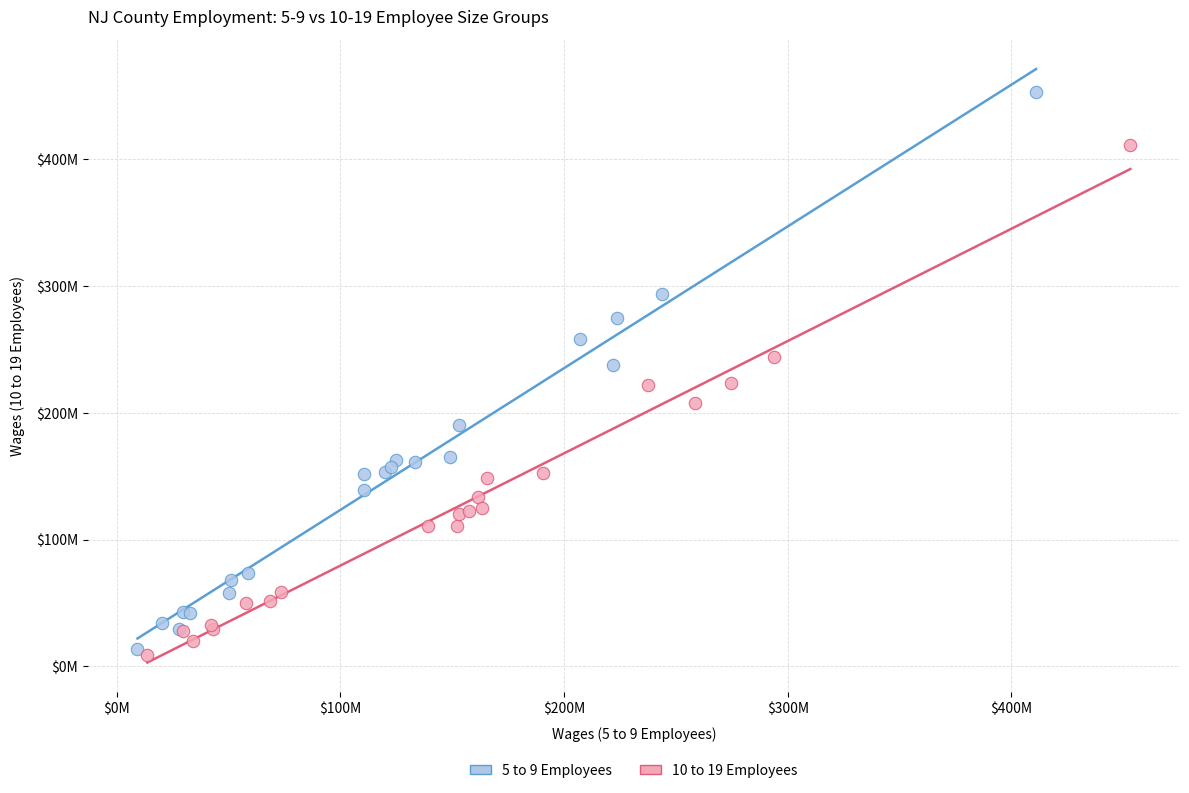

What are all the series names shown in the legend?

5 to 9 Employees, 10 to 19 Employees